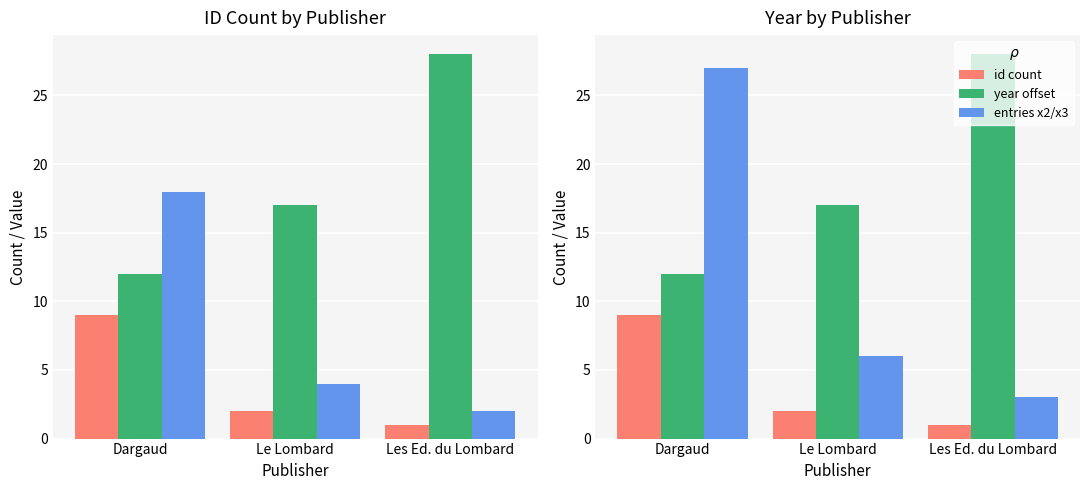

What is the sum of all id count values?

12